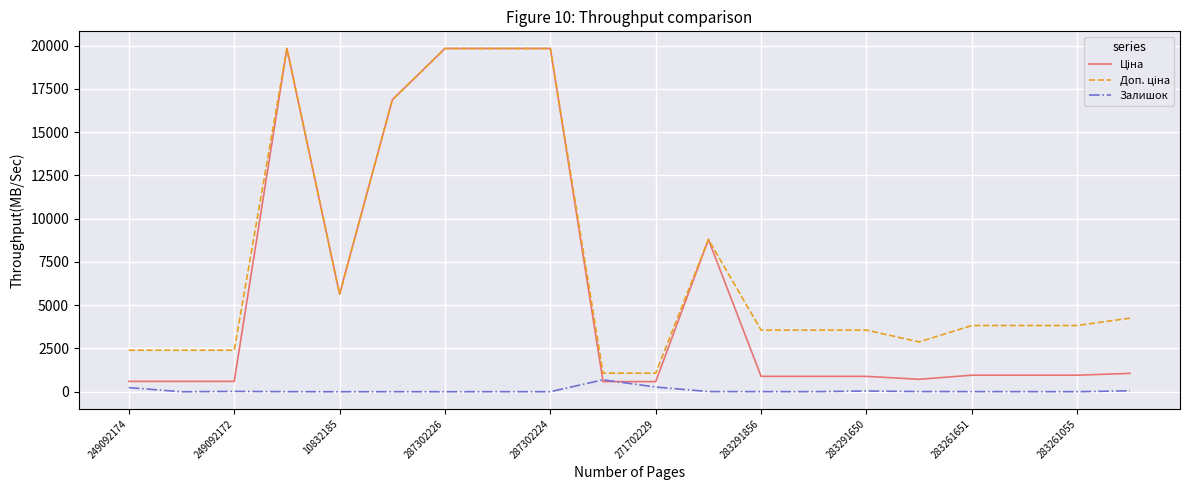

What is the maximum value for Залишок?

690.0